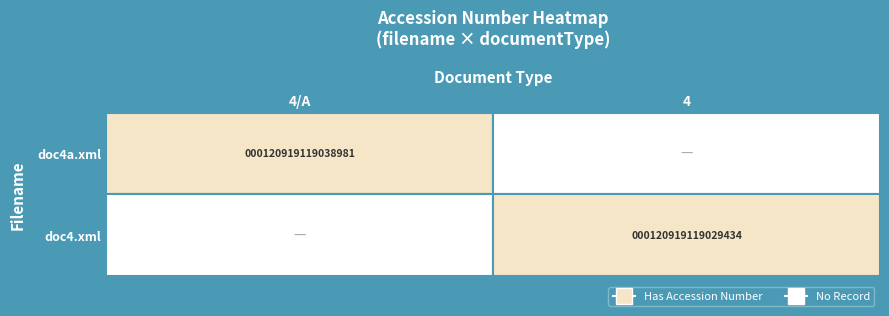

The value of doc4.xml at 4 is 191967315979633. True or false?

False